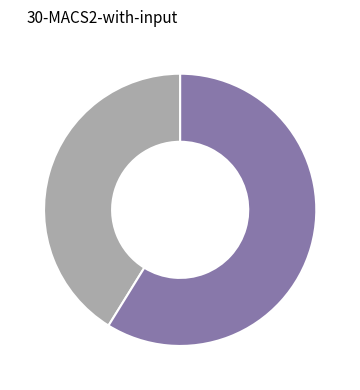

Is there any slice that represents more than half of the pie?

Yes